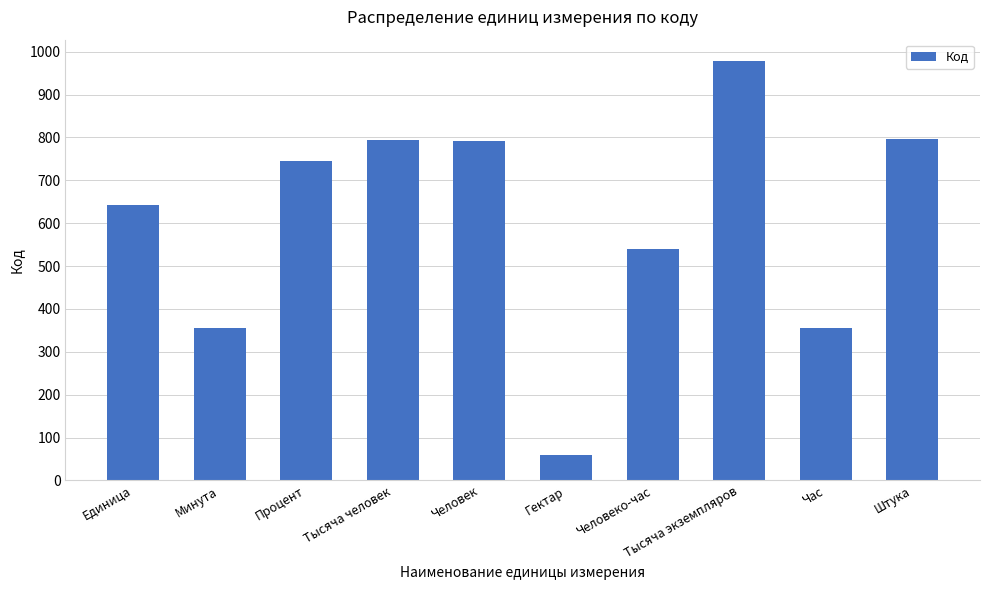

What is the value of the 6th bar from the left?

59